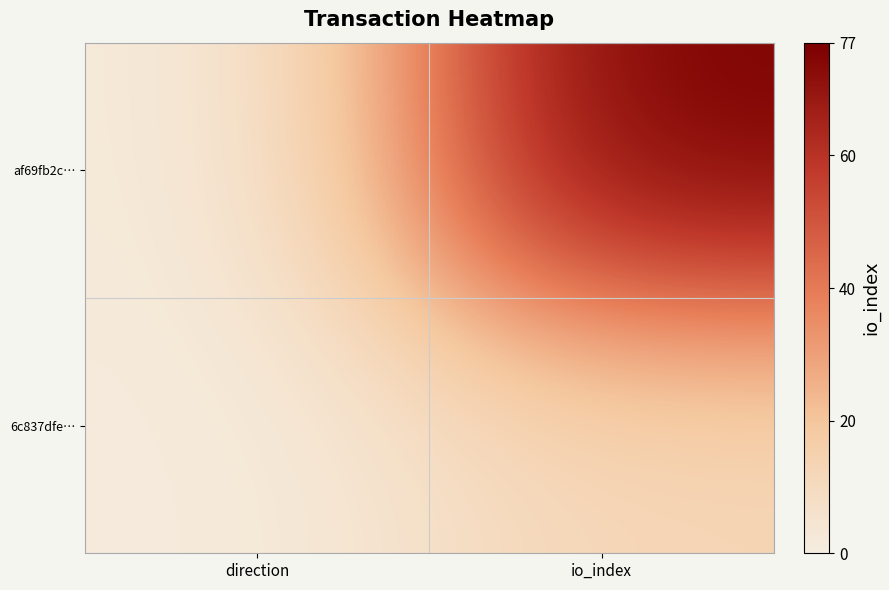

List the series in order of their overall mean, lowest first.

6c837dfe…, af69fb2c…